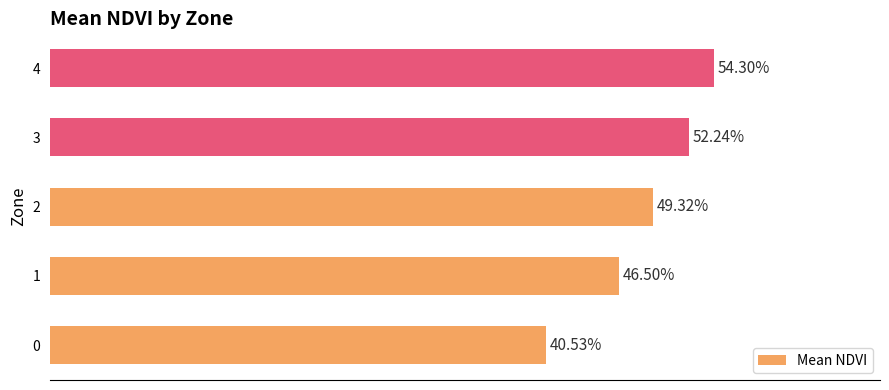

What is the average value?

0.5